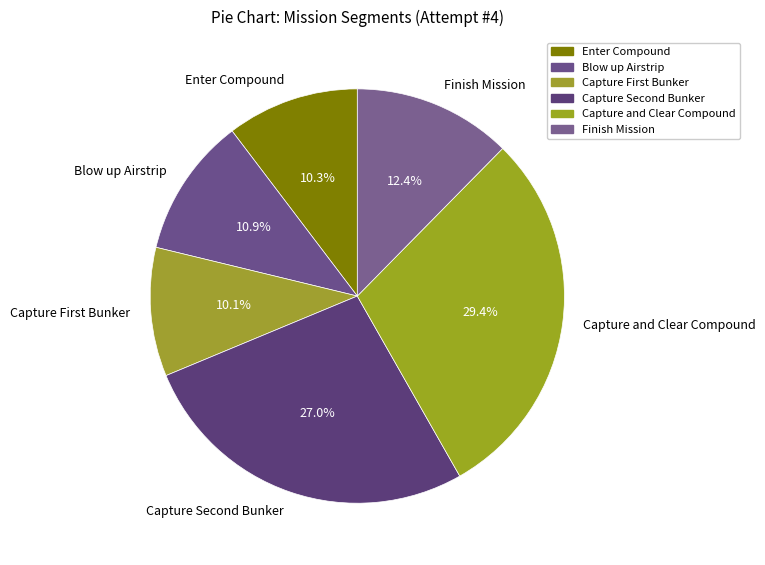

What percentage is NOT represented by Blow up Airstrip?

89.1%